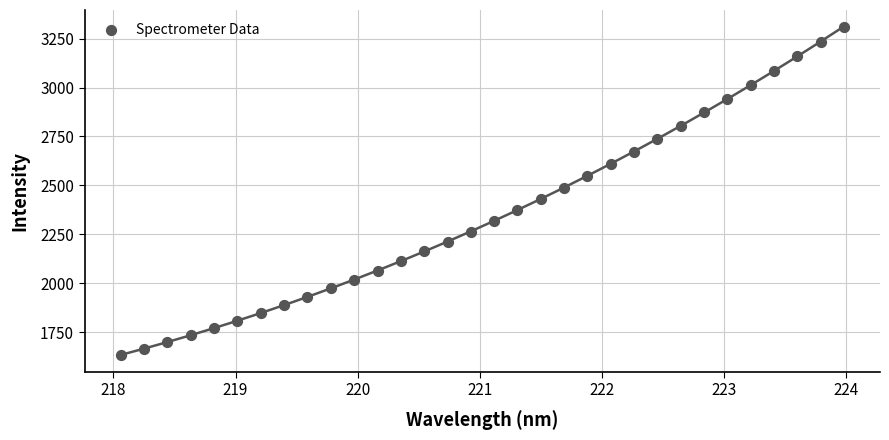

What is the range of X values (max minus min)?

5.9